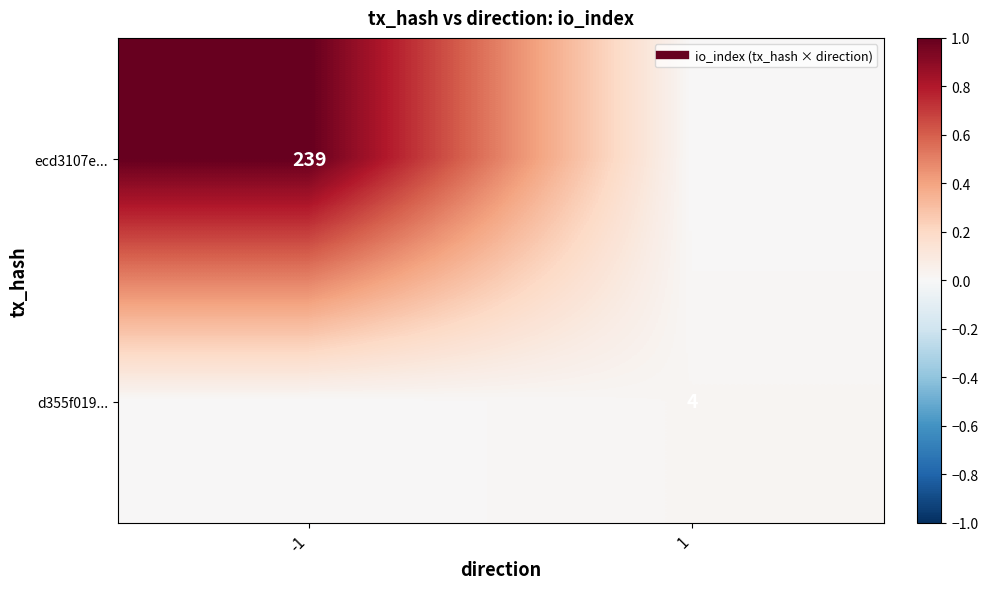

Is it true that ecd3107e... equals 0.4 at -1?

False